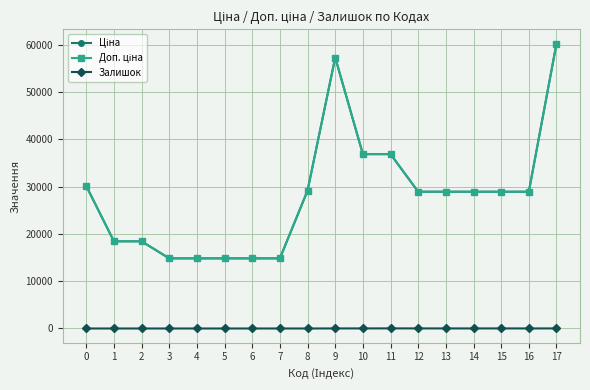

Is it true that Ціна equals 36841.8 at 11?

True